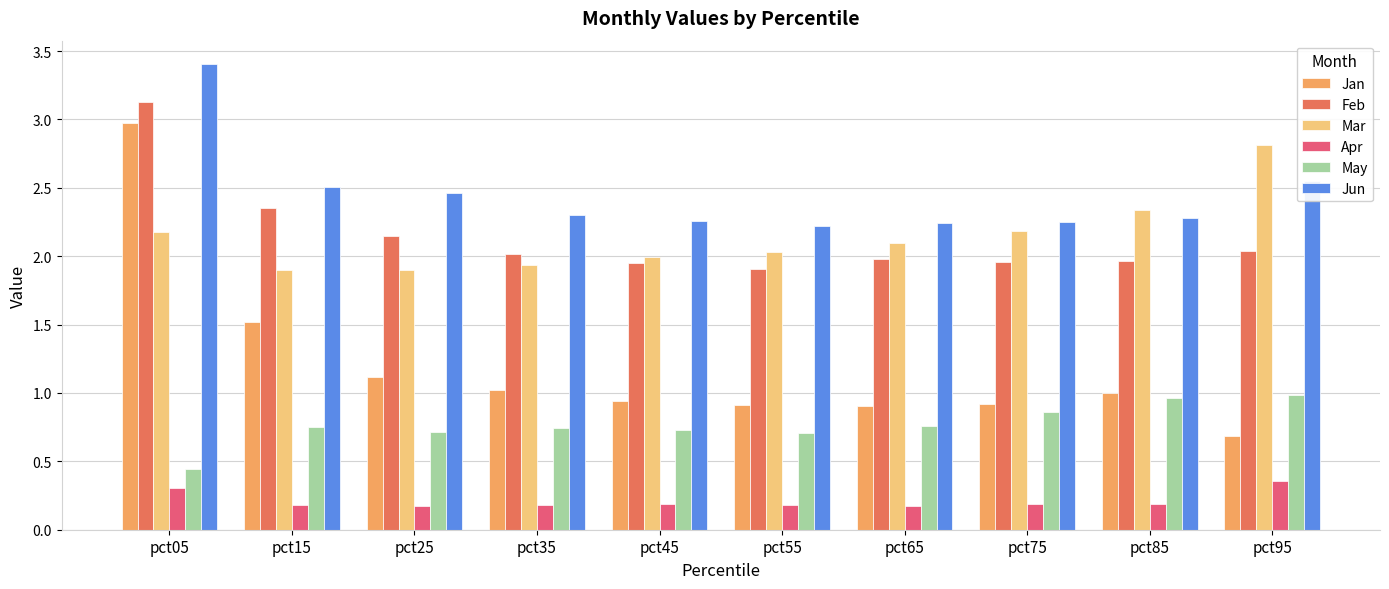

What is the average value of the Jan series?

1.2